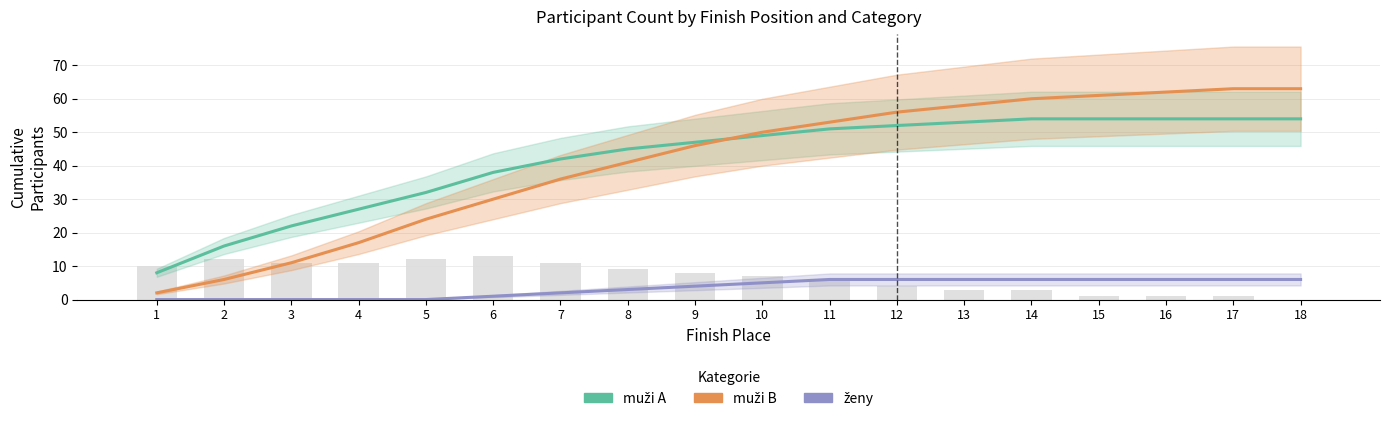

Reading left to right, transcribe all the data shown in this chart.

muži A: 8	16	22	27	32	38	42	45	47	49	51	52	53	54	54	54	54	54
muži B: 2	6	11	17	24	30	36	41	46	50	53	56	58	60	61	62	63	63
ženy: 0	0	0	0	0	1	2	3	4	5	6	6	6	6	6	6	6	6